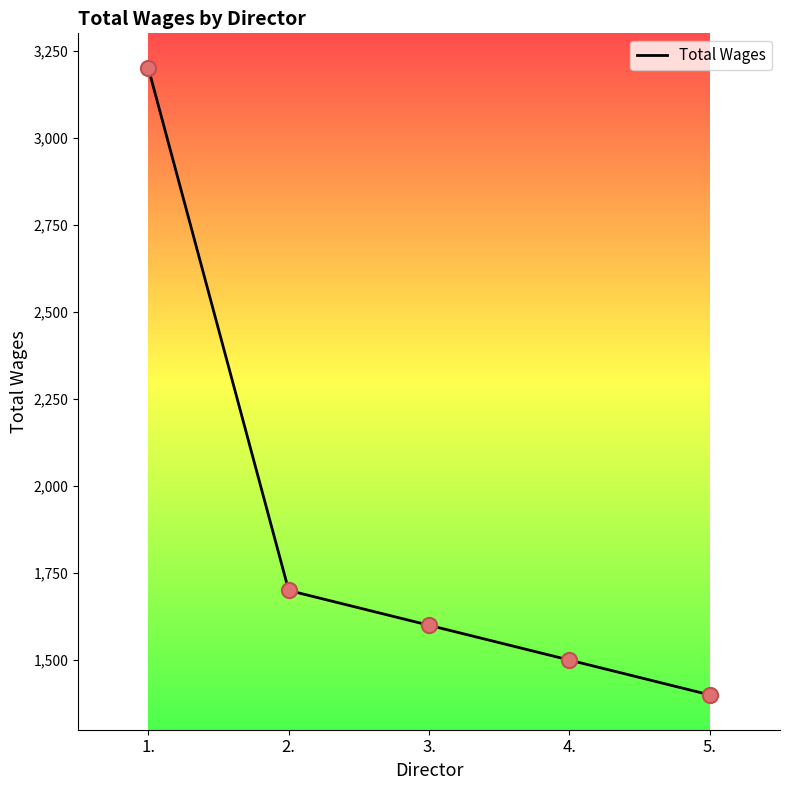

Which has a higher value, 4. or 5.?

4.